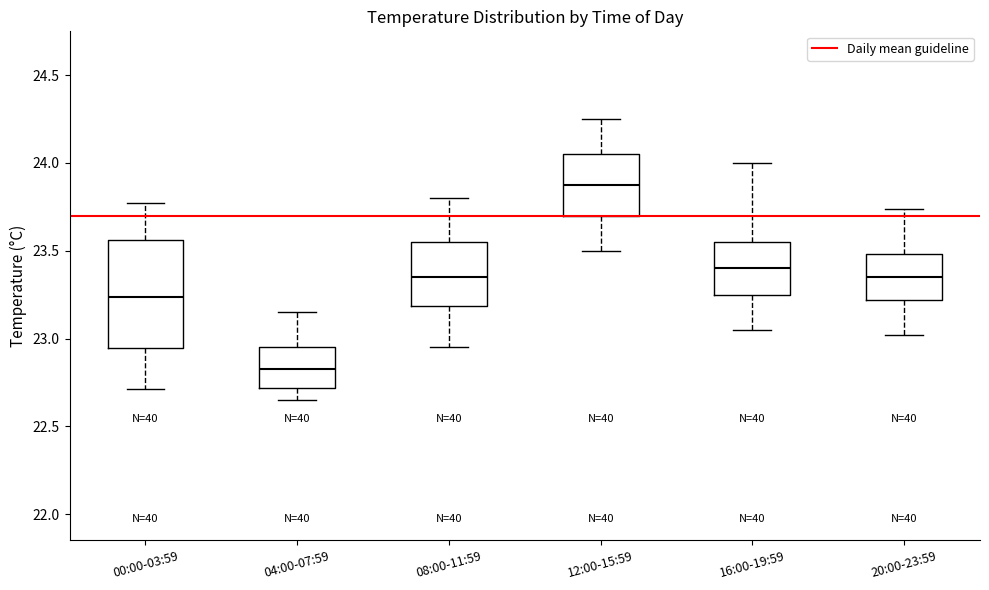

Reading left to right, transcribe this box plot: for each box, give where its median line is, the range the box spans, and where its two whiskers end, as read against the y-axis. The values are not printed on the chart, so give them approximately, as read against the axis.

00:00-03:59: median 23.25, box 22.95 to 23.55, whiskers 22.70 to 23.75
04:00-07:59: median 22.85, box 22.70 to 22.95, whiskers 22.65 to 23.15
08:00-11:59: median 23.35, box 23.20 to 23.55, whiskers 22.95 to 23.80
12:00-15:59: median 23.90, box 23.70 to 24.05, whiskers 23.50 to 24.25
16:00-19:59: median 23.40, box 23.25 to 23.55, whiskers 23.05 to 24.00
20:00-23:59: median 23.35, box 23.20 to 23.50, whiskers 23.00 to 23.75